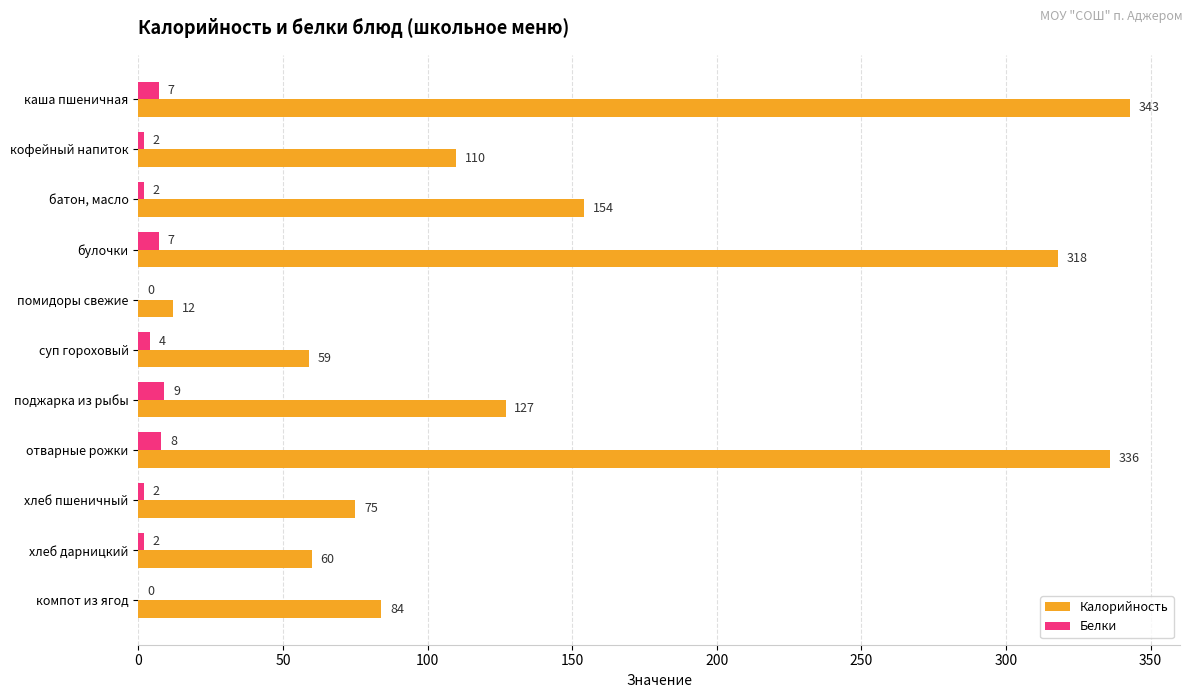

At which category is the sum across all series the highest?

каша пшеничная